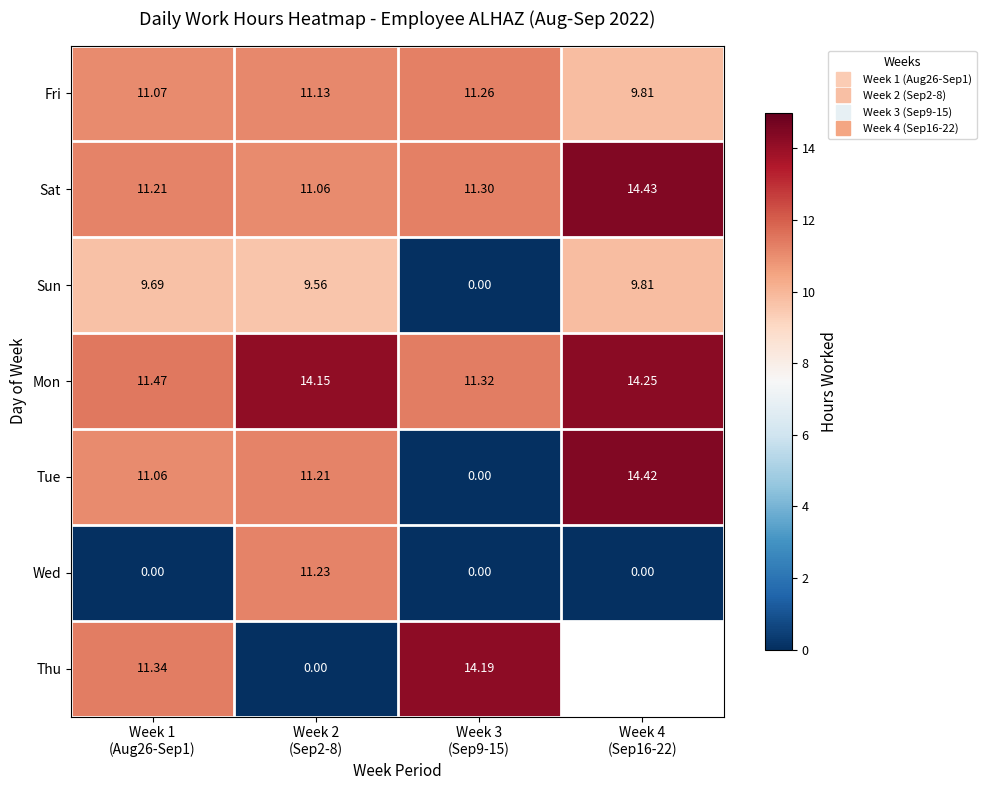

Read the Sat value at Week 4 (Sep16-22).

14.4